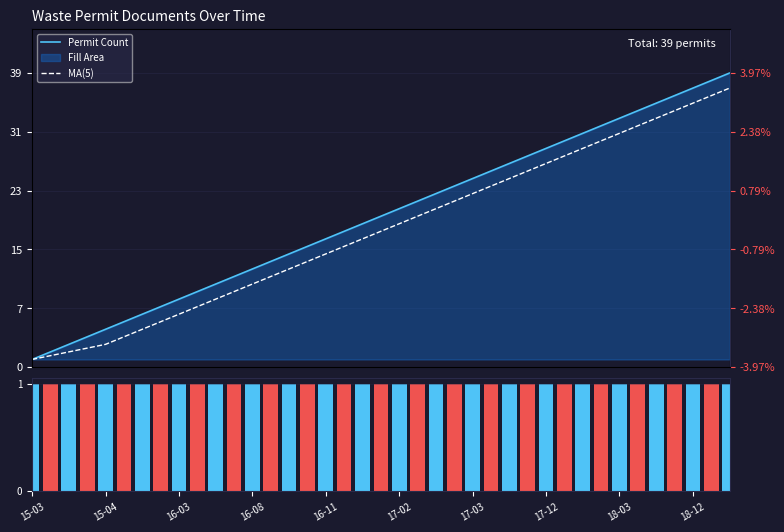

True or false: Volume (count) has a value of 1.0 at 22.

True